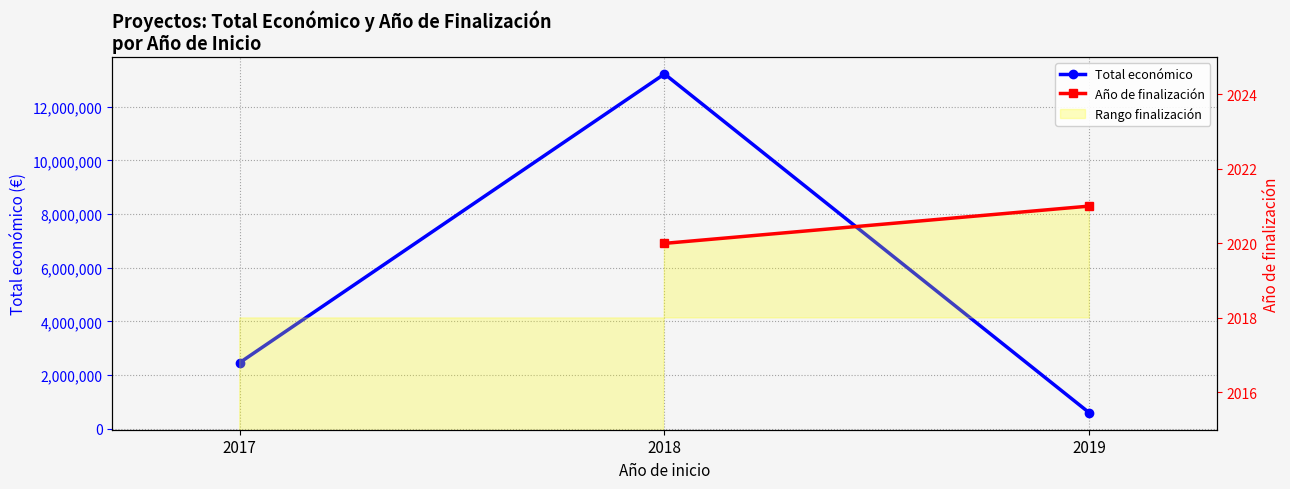

Which series changed the most between 2017 and 2018?

Total económico